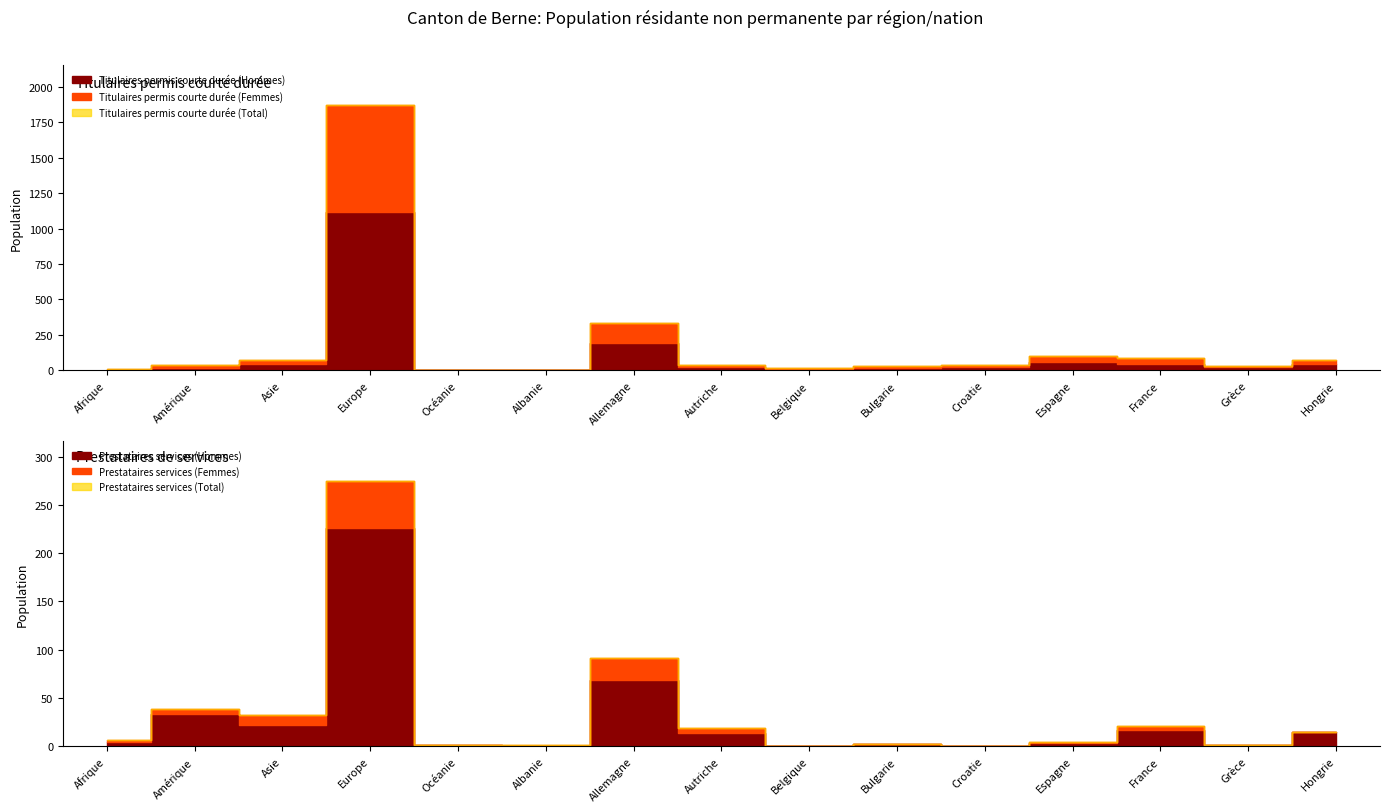

What is the average value of the Titulaires permis courte durée (Total) series?

182